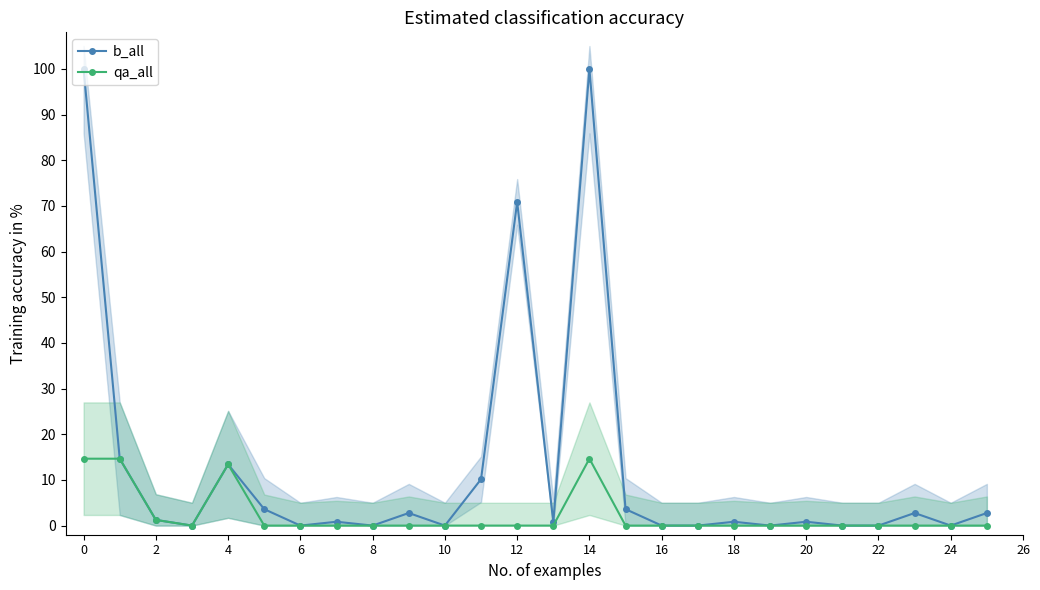

True or false: qa_all has a value of -8.6 at 16.

False